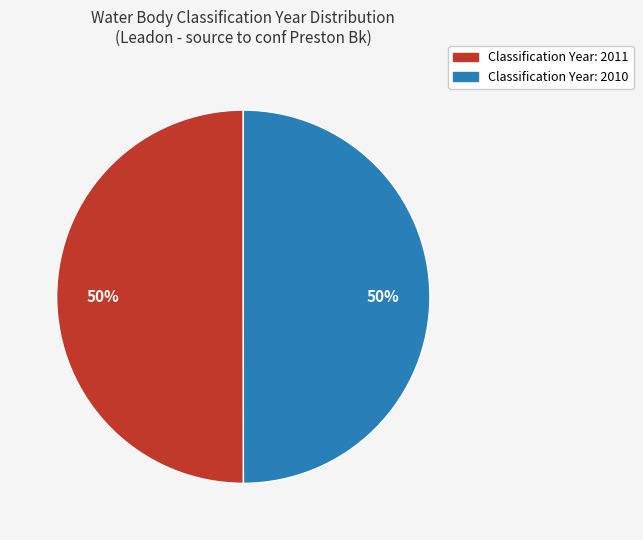

To the nearest percent, what is the average slice percentage?

50%